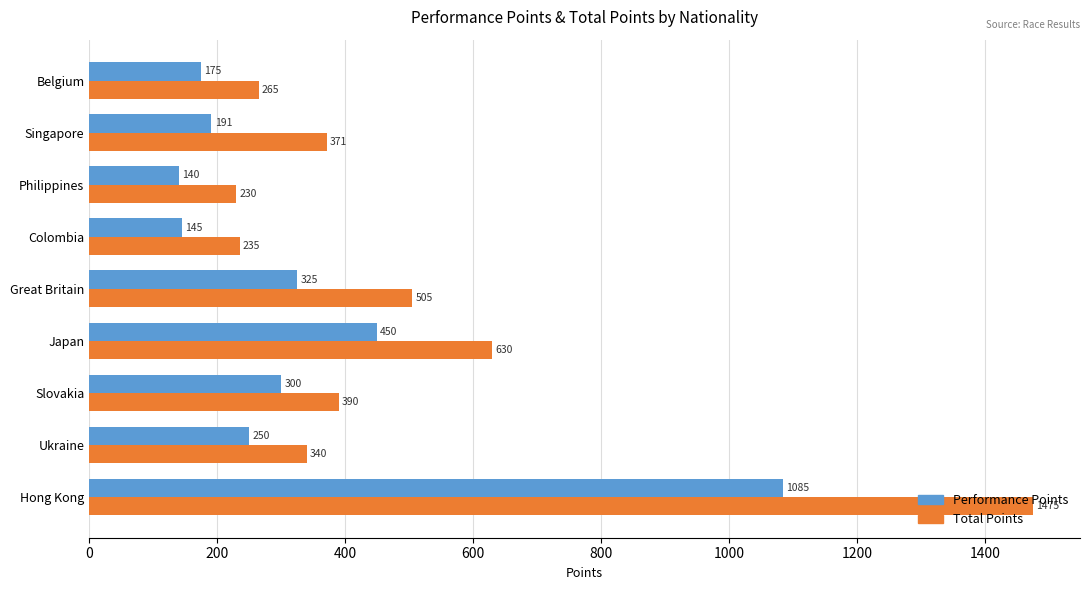

Is it true that Total Points equals 421 at Colombia?

False